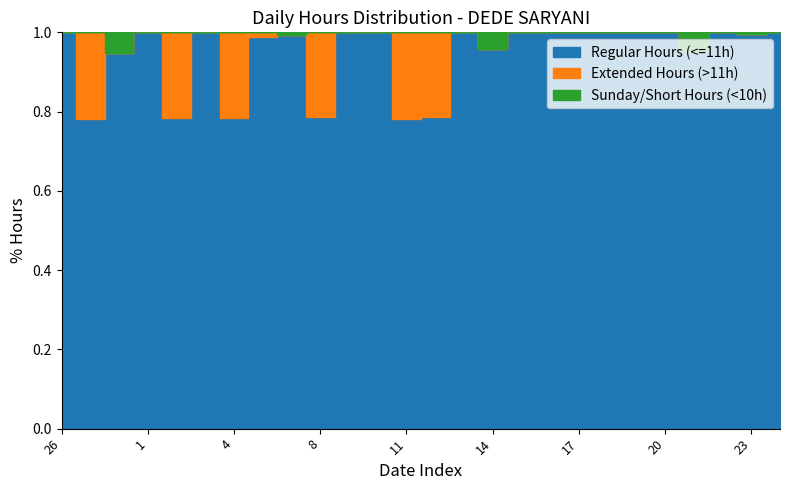

Reading left to right, transcribe all the data shown in this chart.

Regular Hours (<=11h): 11.1	11.0	9.5	11.1	11.0	11.2	11.1	11.1	10.9	11.0	11.1	11.0	11.1	11.0	11.1	9.6	11.3	11.1	11.1	11.0	11.0	11.2	9.5	11.1	10.9	11.1
Extended Hours (>11h): 0.0	3.1	0.0	0.0	3.0	0.0	3.0	0.1	0.0	3.0	0.0	0.0	3.1	3.0	0.0	0.0	0.0	0.0	0.0	0.0	0.0	0.0	0.0	0.0	0.0	0.0
Sunday/Short Hours (<10h): 0.0	0.0	0.5	0.0	0.0	0.0	0.0	0.0	0.1	0.0	0.0	0.0	0.0	0.0	0.0	0.4	0.0	0.0	0.0	0.0	0.0	0.0	0.5	0.0	0.1	0.0